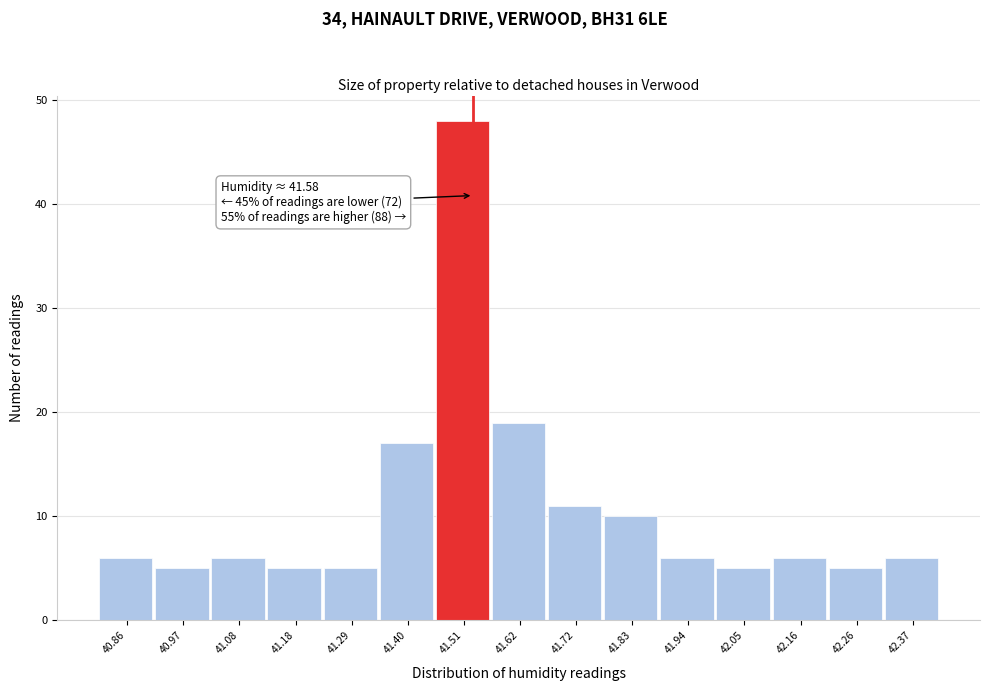

Reading left to right, extract all data points from this chart.

6	5	6	5	5	17	48	19	11	10	6	5	6	5	6